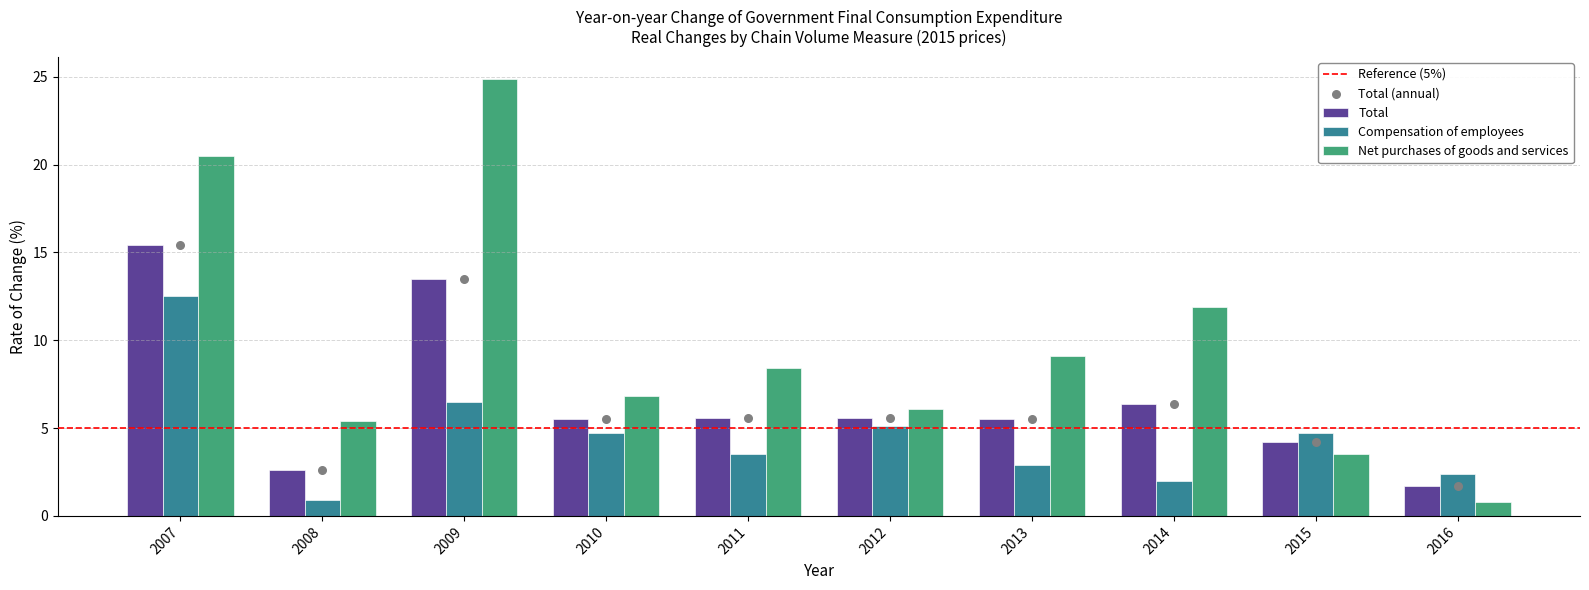

What are all the series names shown in the legend?

Total, Compensation of employees, Net purchases of goods and services